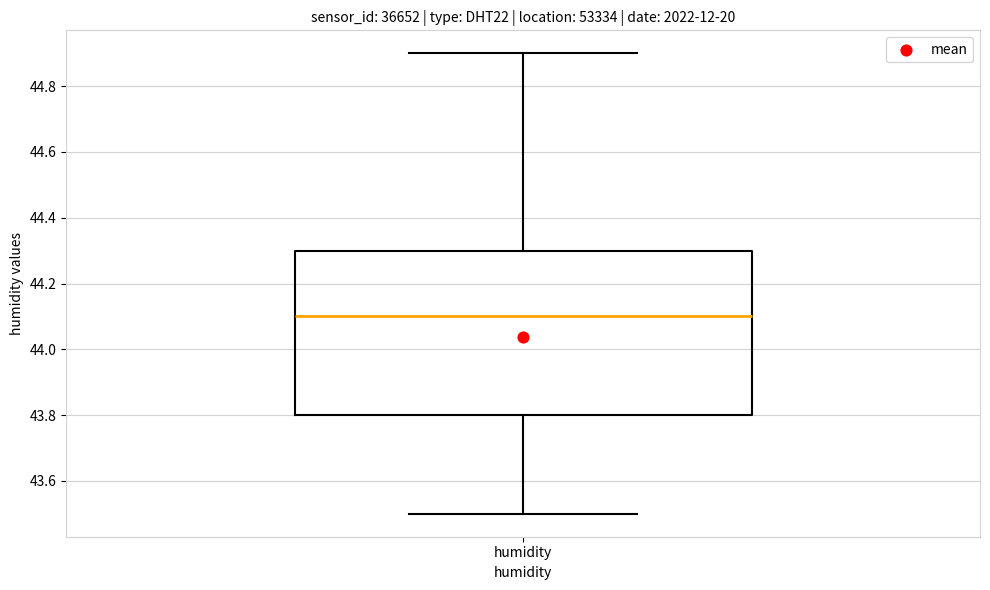

Where does the median line of the box for humidity sit on the y-axis? The values are not printed on the chart, so give them approximately, as read against the axis.

44.1